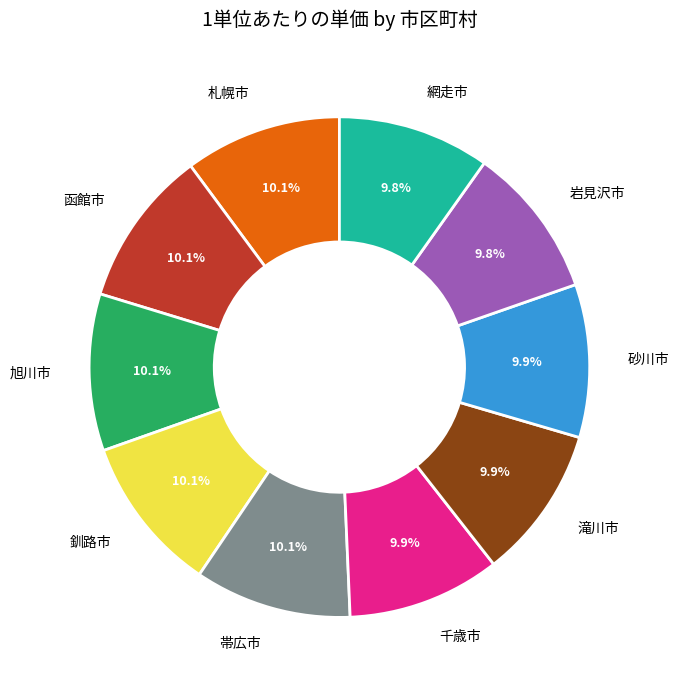

To the nearest percent, what is the average slice percentage?

10%